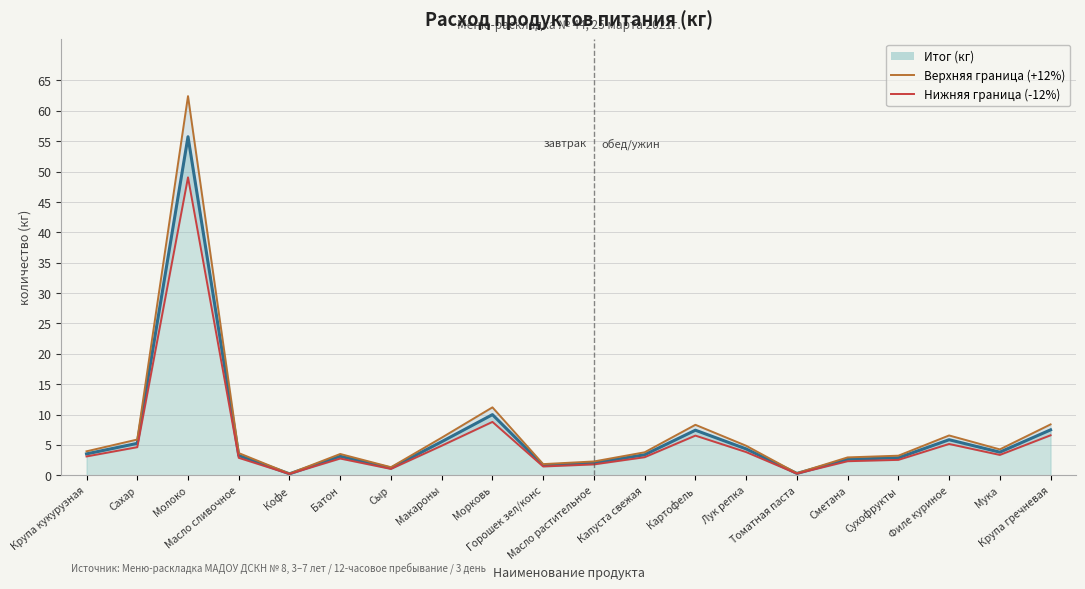

List the labels in order of Нижняя граница (-12%) value, smallest first.

Кофе, Томатная паста, Сыр, Горошек зел/конс, Масло растительное, Сметана, Сухофрукты, Батон, Масло сливочное, Капуста свежая, Крупа кукурузная, Мука, Лук репка, Сахар, Макароны, Филе куриное, Картофель, Крупа гречневая, Морковь, Молоко